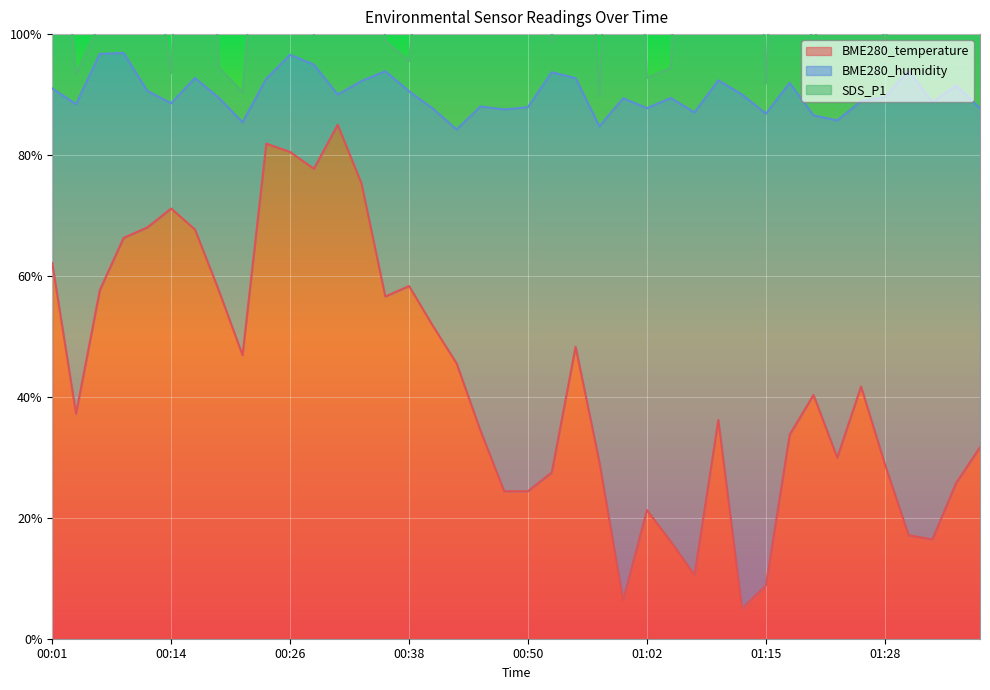

What is the difference between the BME280_temperature values at 00:31 and 01:36?

59.2